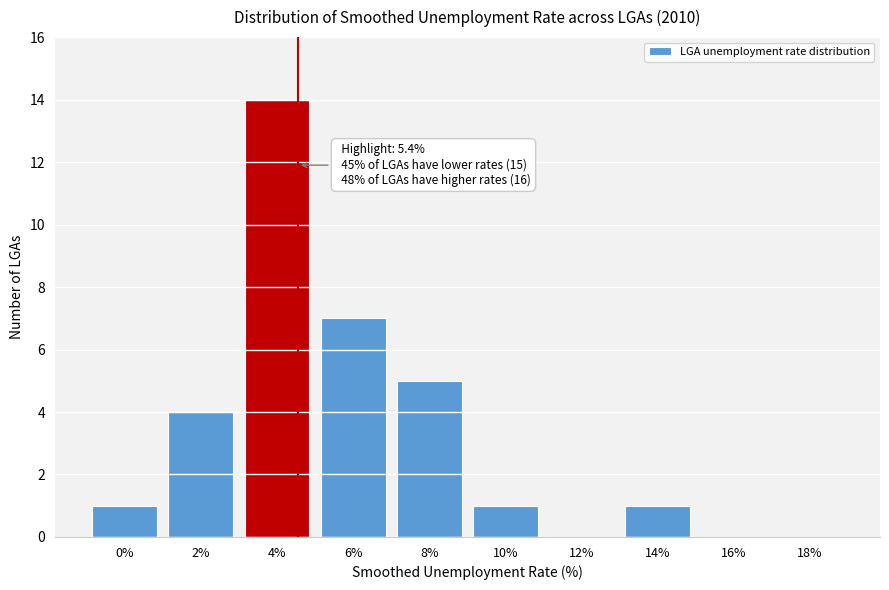

Reading right to left, transcribe all the data shown in this chart.

18%=0	16%=0	14%=1	12%=0	10%=1	8%=5	6%=7	4%=14	2%=4	0%=1